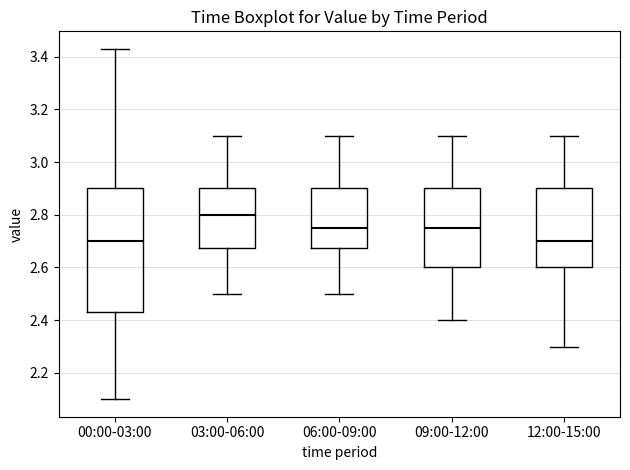

Where is the upper edge of the box for 06:00-09:00 on the y-axis? The values are not printed on the chart, so give them approximately, as read against the axis.

2.90